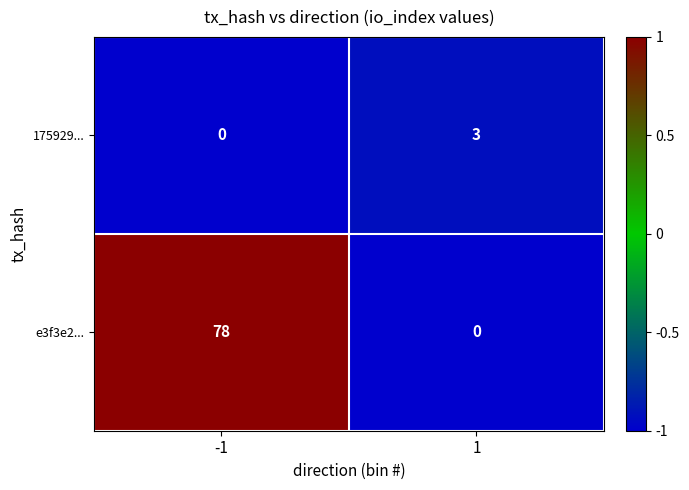

What is the difference between the maximum and minimum values in the 175929... series?

3